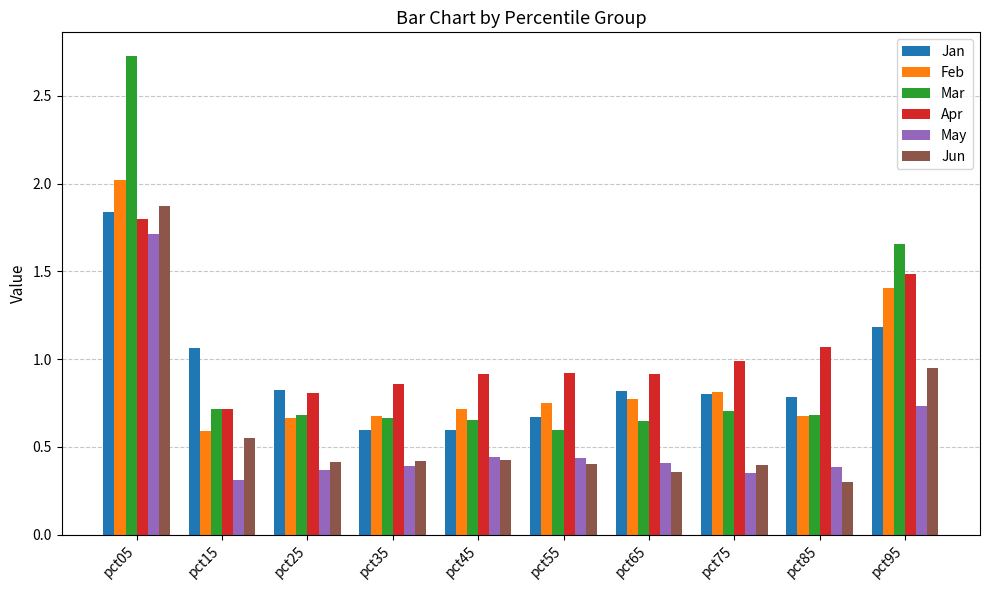

Where is May nearest to the value 1?

pct95